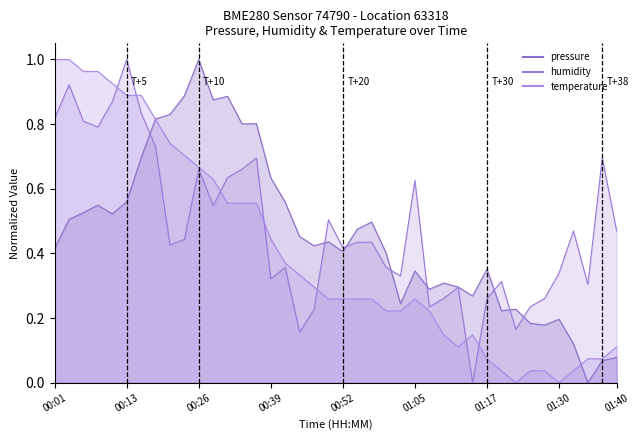

Where is temperature nearest to the value 0?

01:22